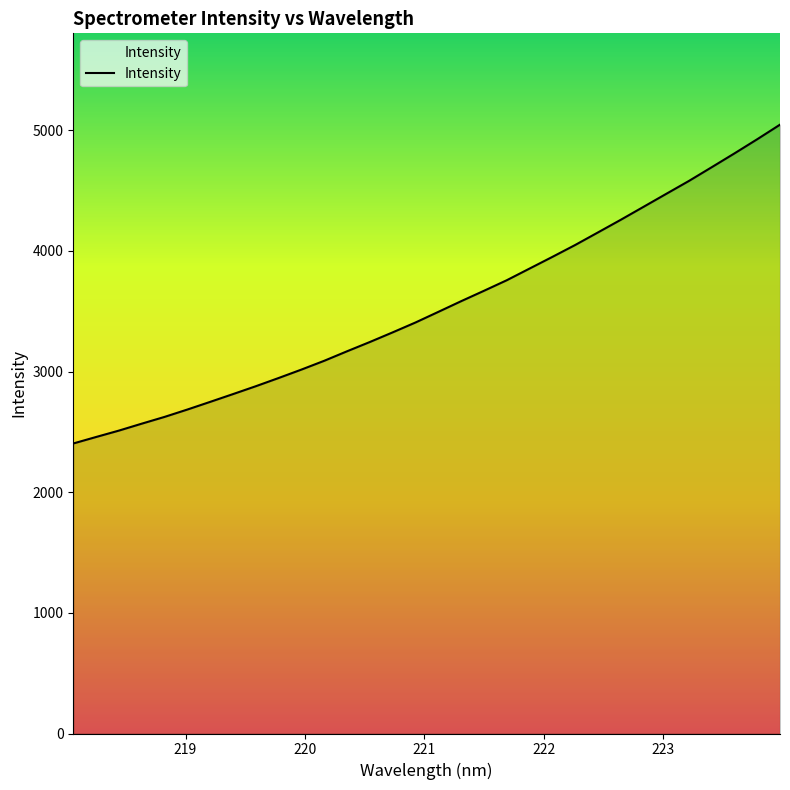

What is the maximum value shown in the chart?

5046.6